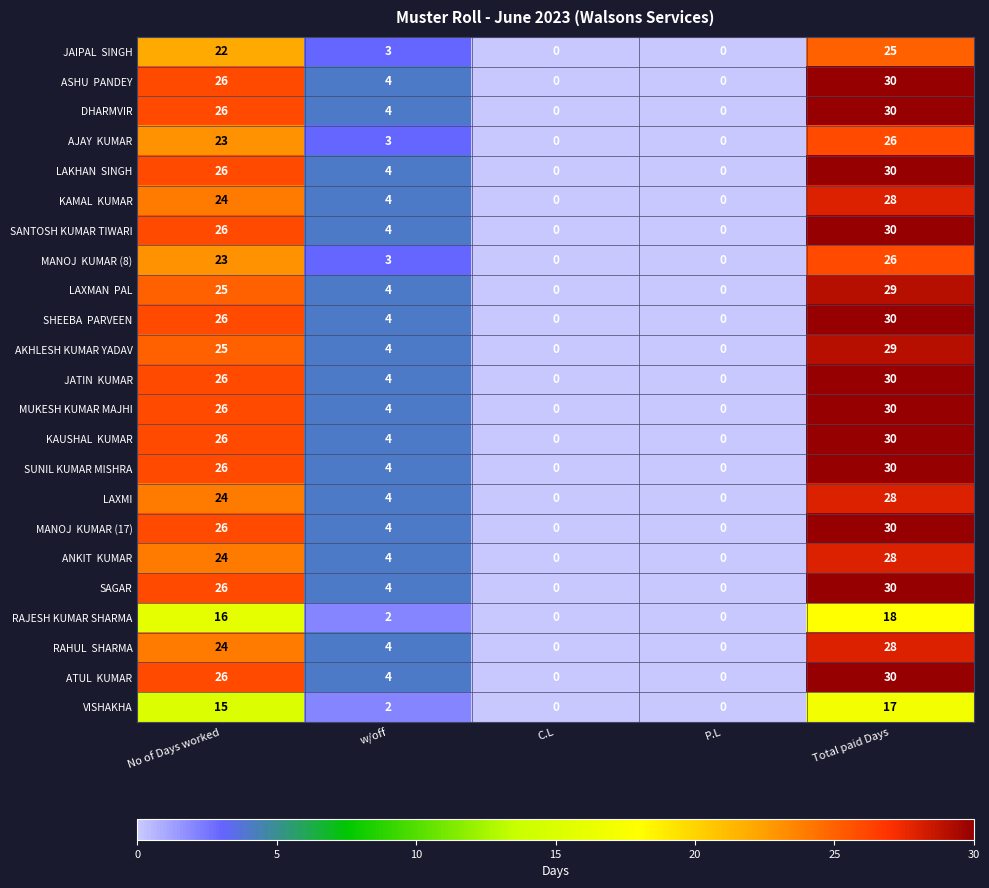

How many values in the AKHLESH KUMAR YADAV series are below 4?

2